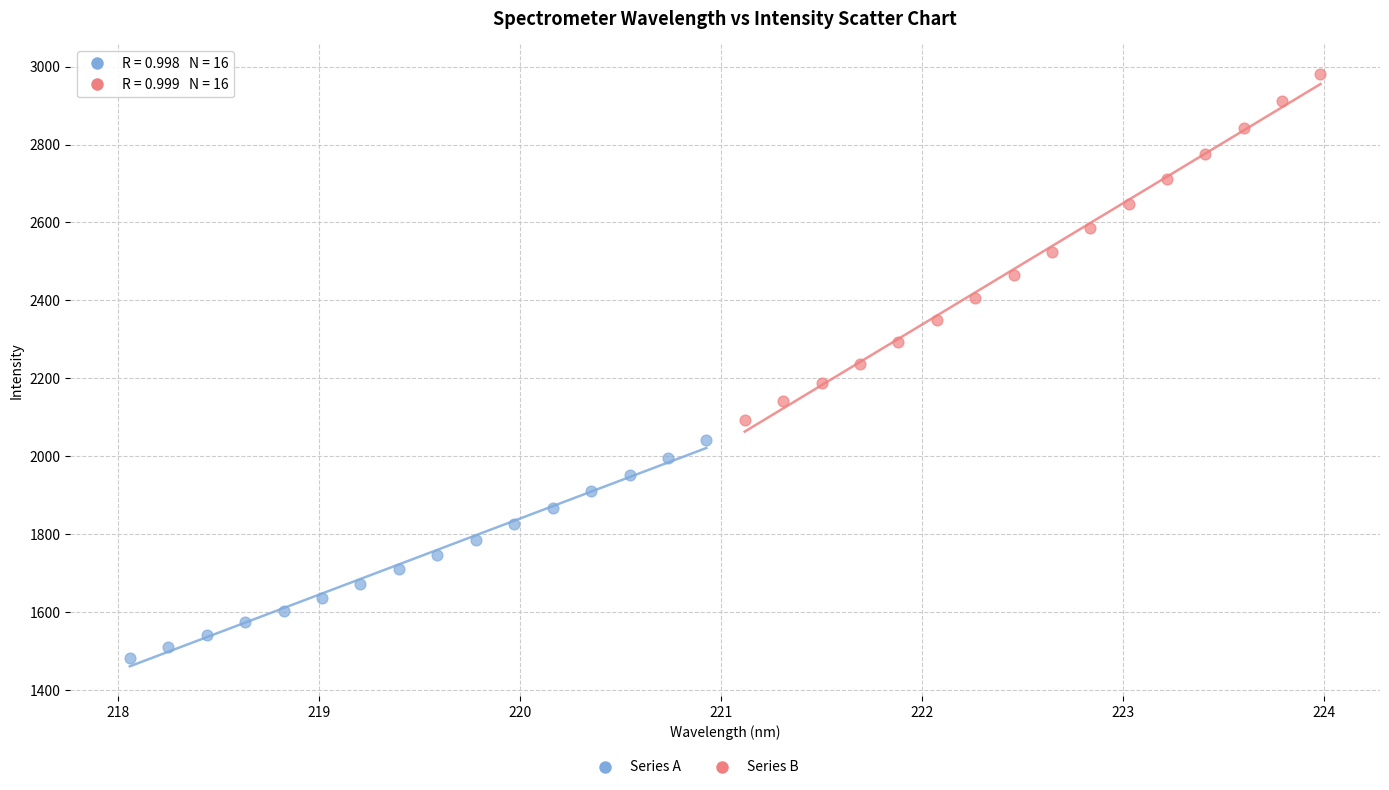

Which series has the widest spread of Y values?

Series B